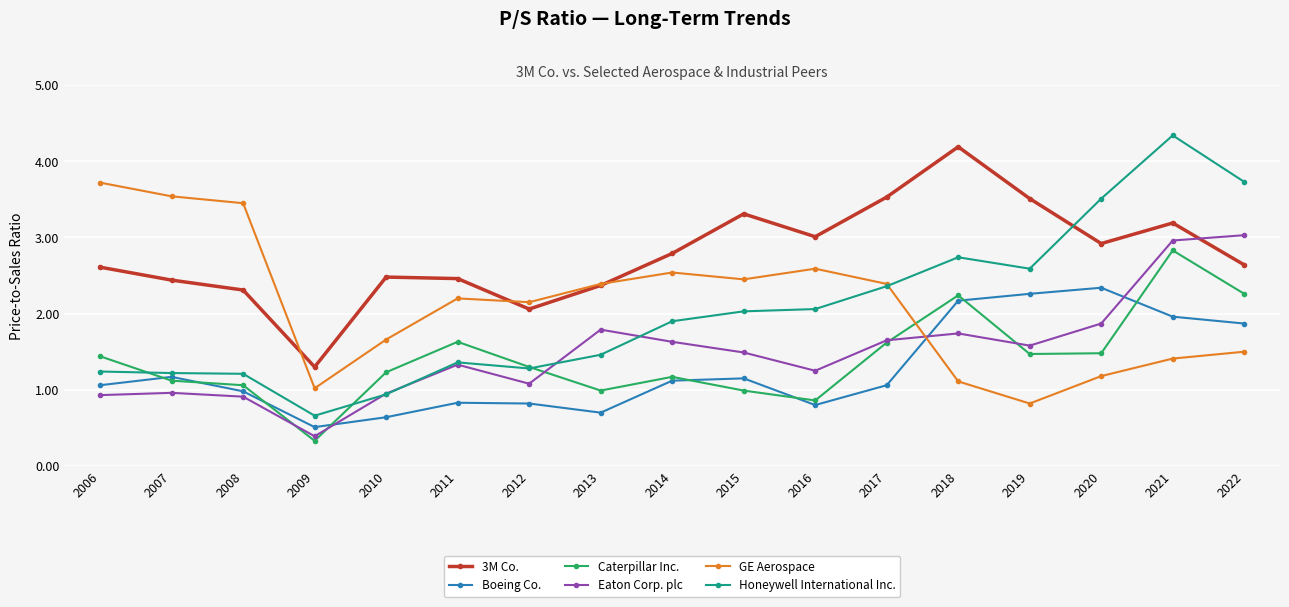

What are all the series names shown in the legend?

3M Co., Boeing Co., Caterpillar Inc., Eaton Corp. plc, GE Aerospace, Honeywell International Inc.